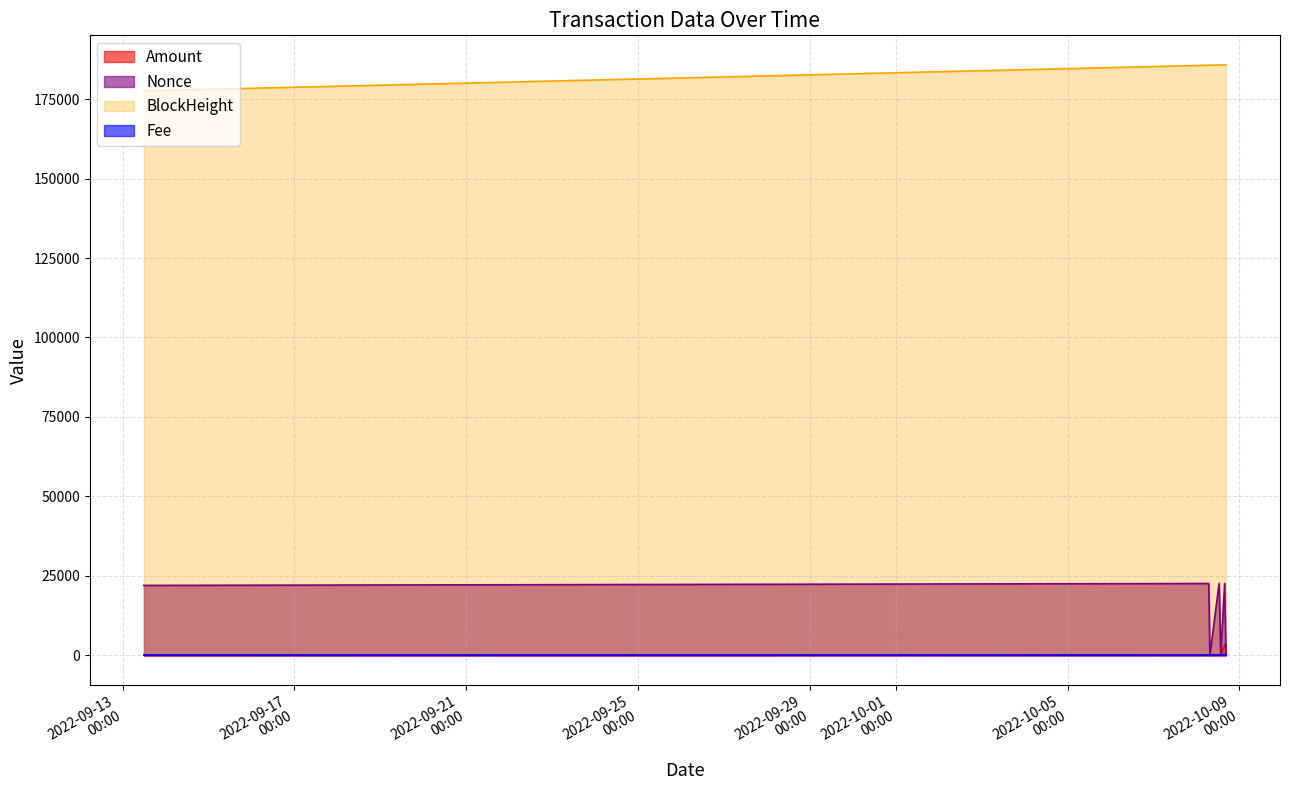

What is the maximum value shown in the chart?

185792.0